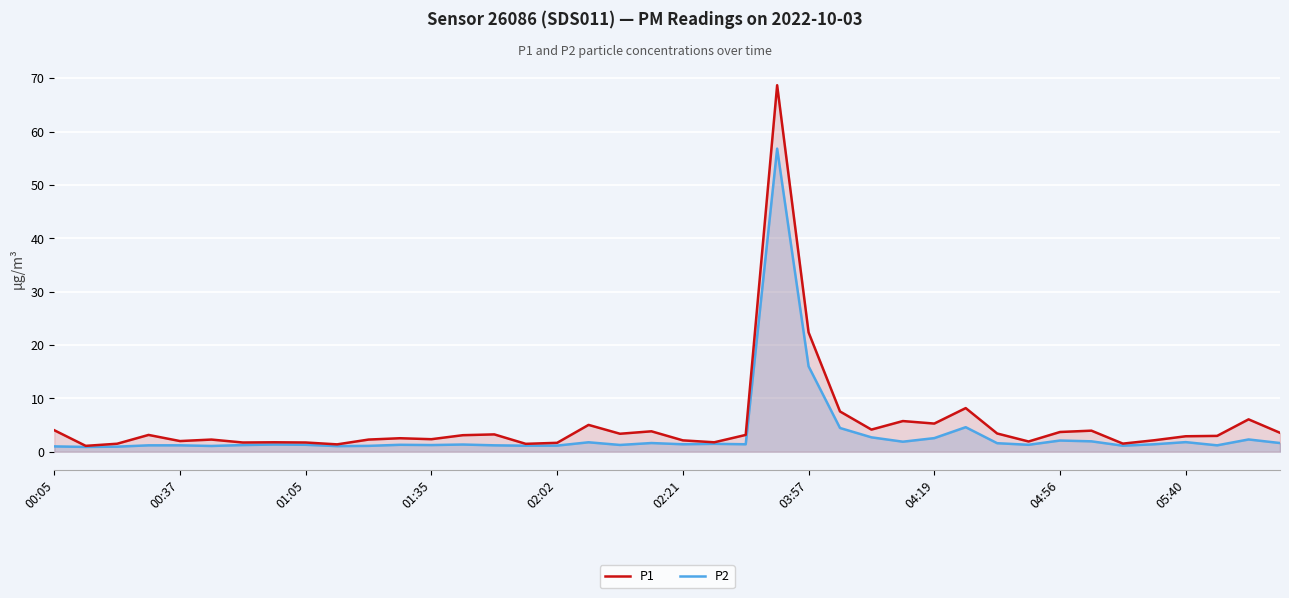

Count the number of categories in the chart.

40